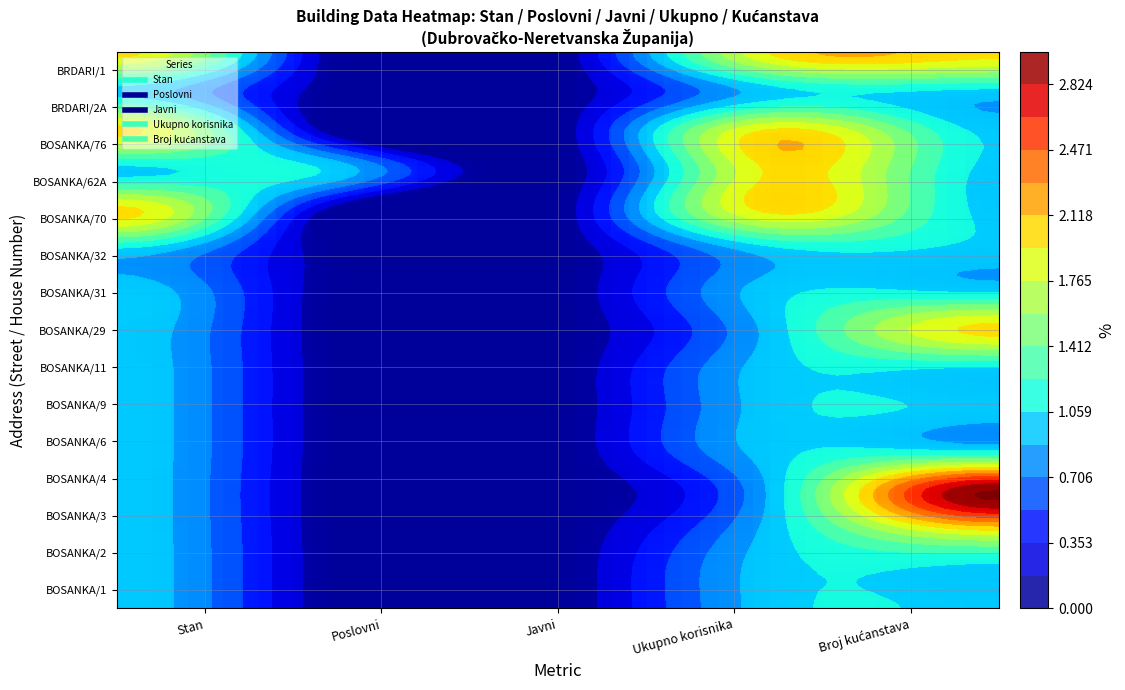

What is the difference between the maximum and minimum values in the Broj kućanstava series?

2